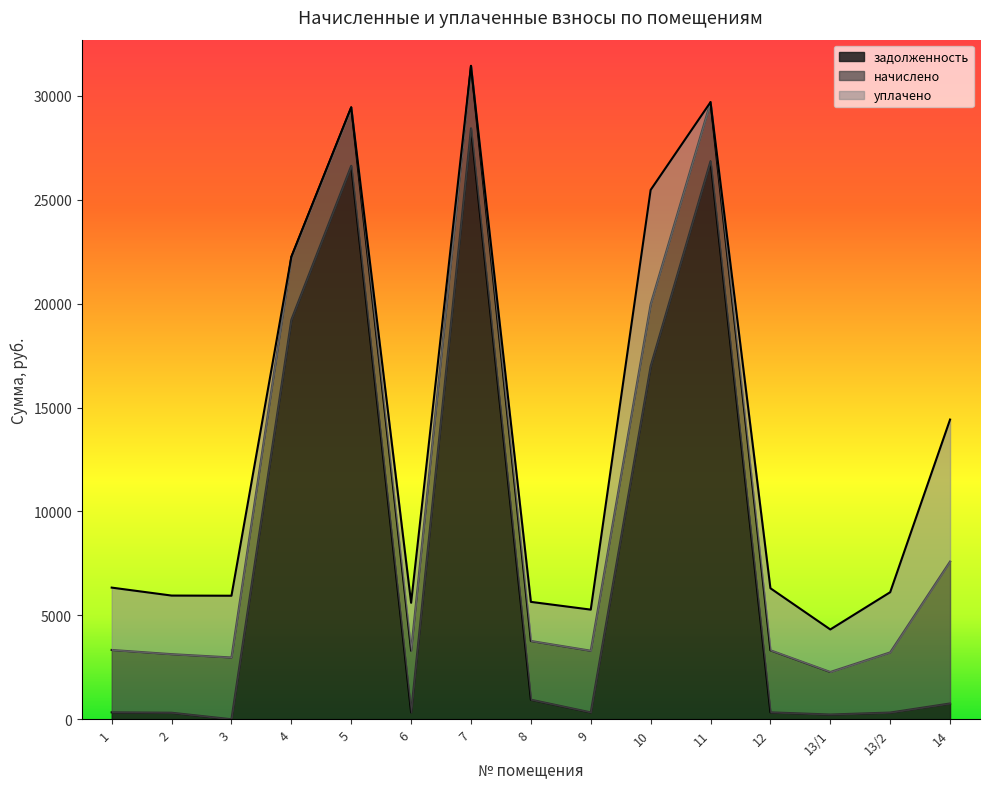

Is it true that уплачено equals 3000.3 at 1?

True